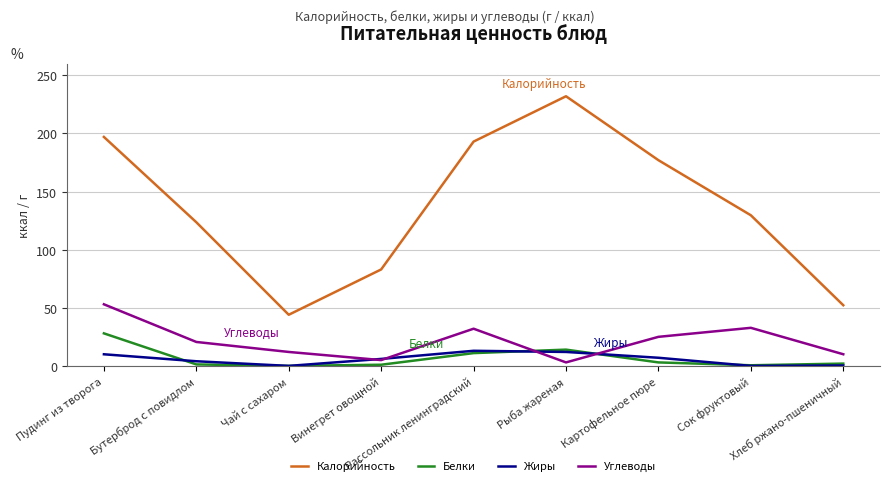

True or false: Жиры has more than 1 points higher than both neighbors.

False